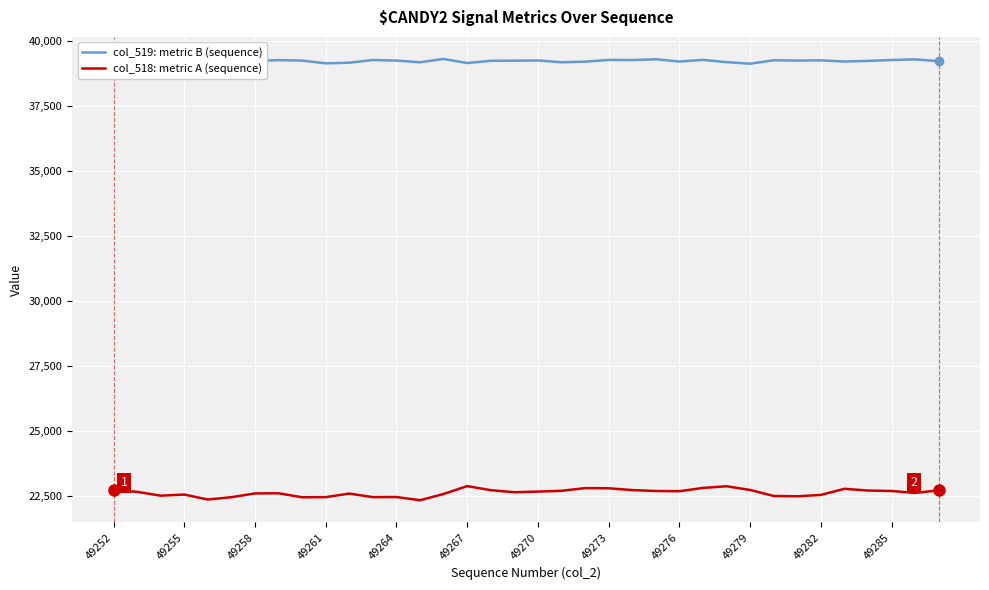

Does the chart display data point markers on the line(s)?

No